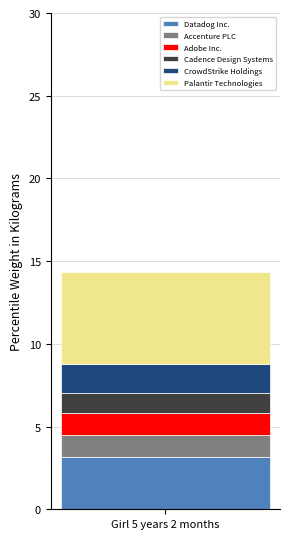

What is the lowest value of the Datadog Inc. series?

3.2